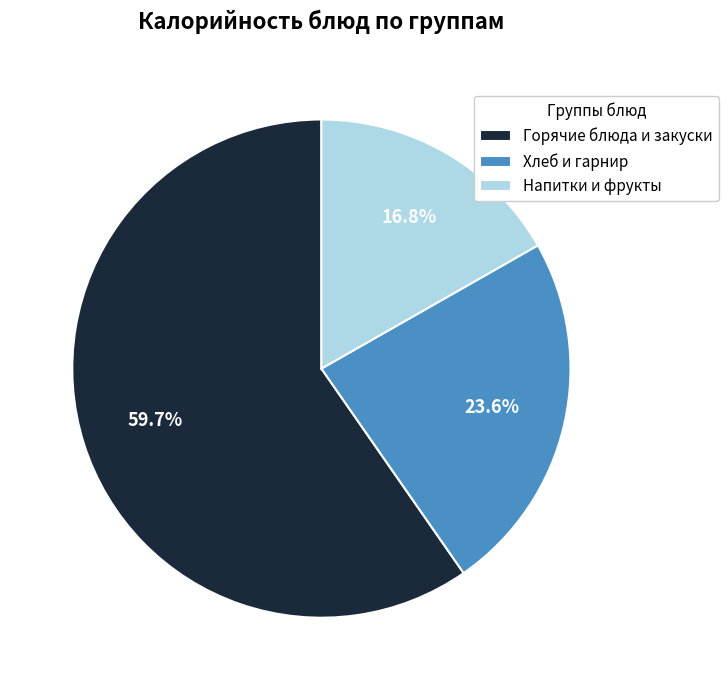

Which has a higher value, Хлеб и гарнир or Горячие блюда и закуски?

Горячие блюда и закуски